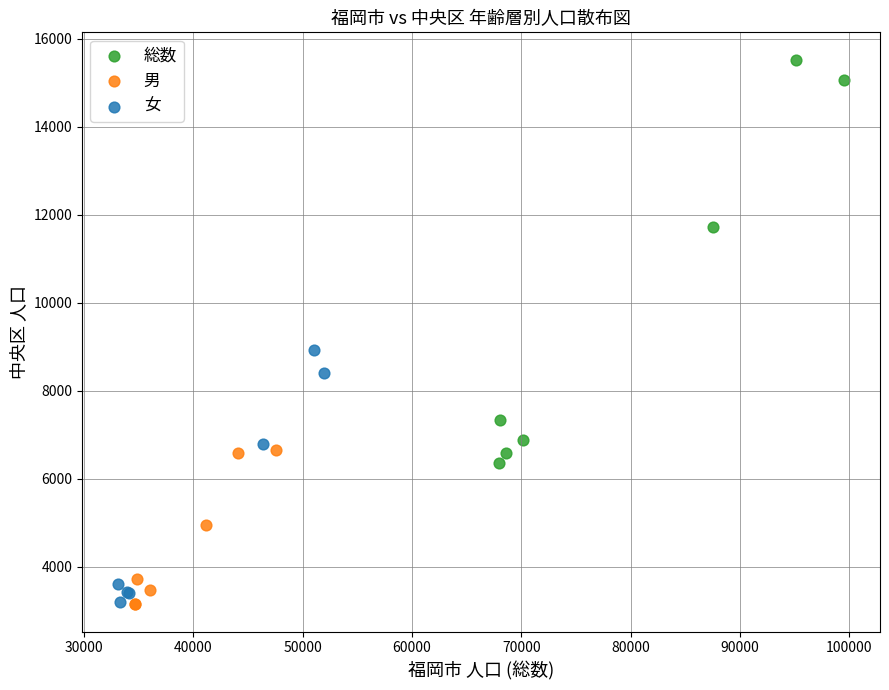

Which series has the largest Y range (max minus min)?

総数